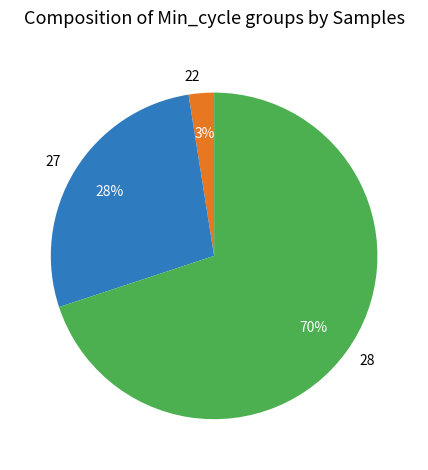

How many segments does this pie chart have?

3